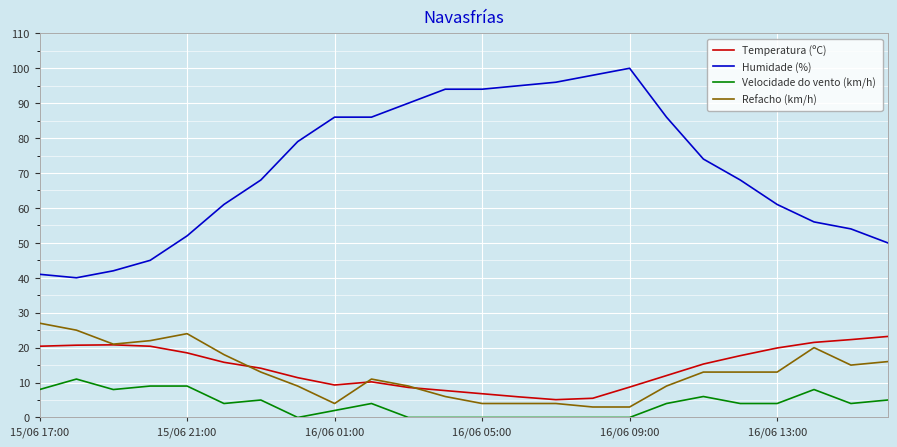

What is the lowest value of the Humidade (%) series?

40.0